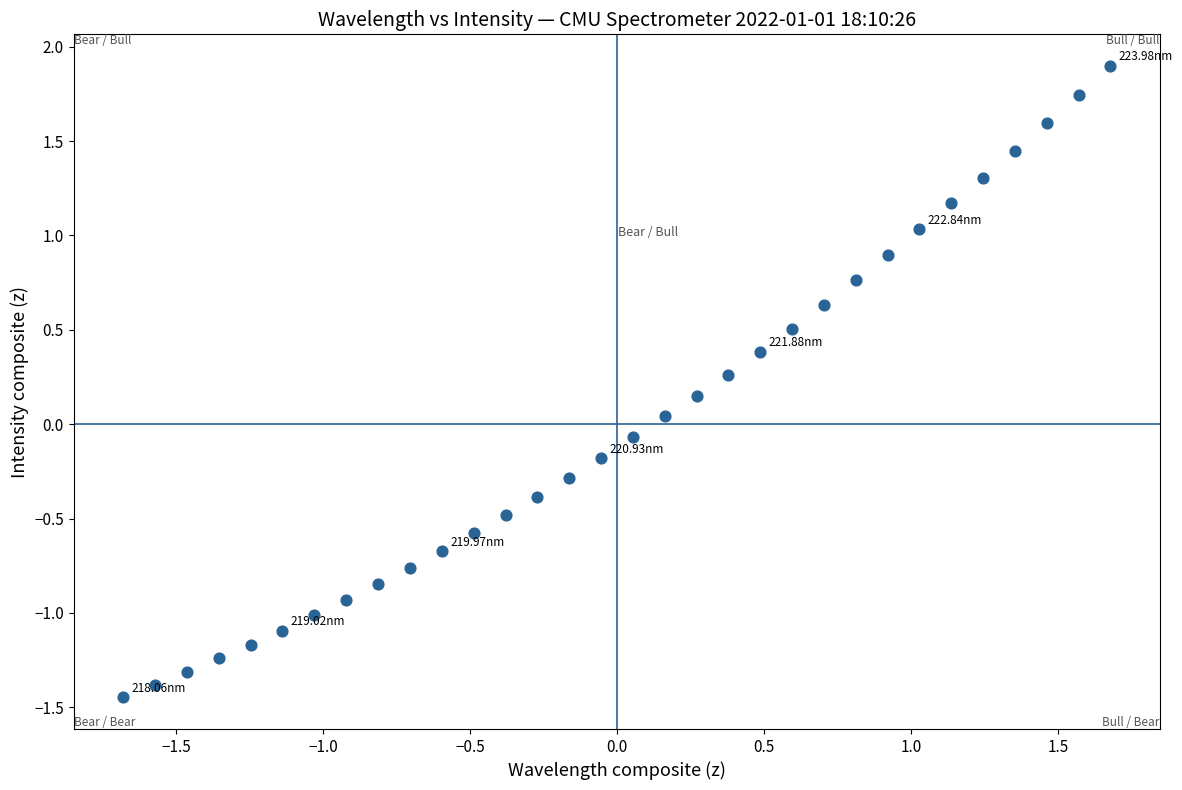

What is the range of X values (max minus min)?

3.4